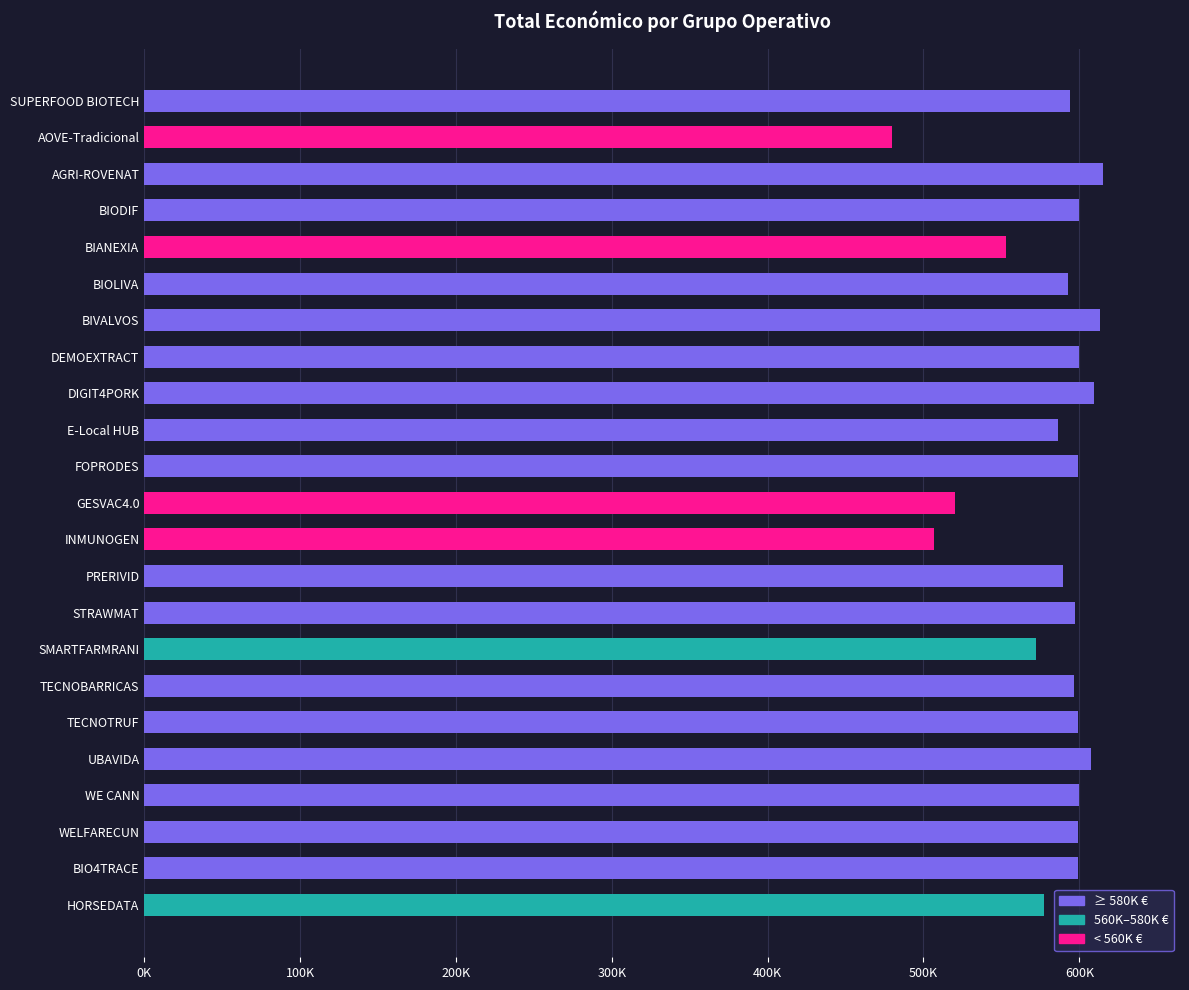

Does the chart contain any negative values?

No